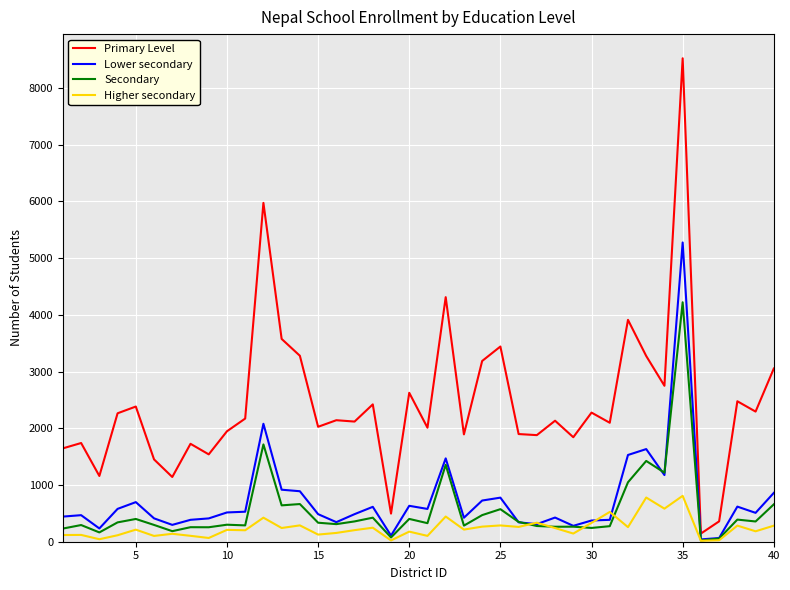

Which series has the largest total across all categories?

Primary Level